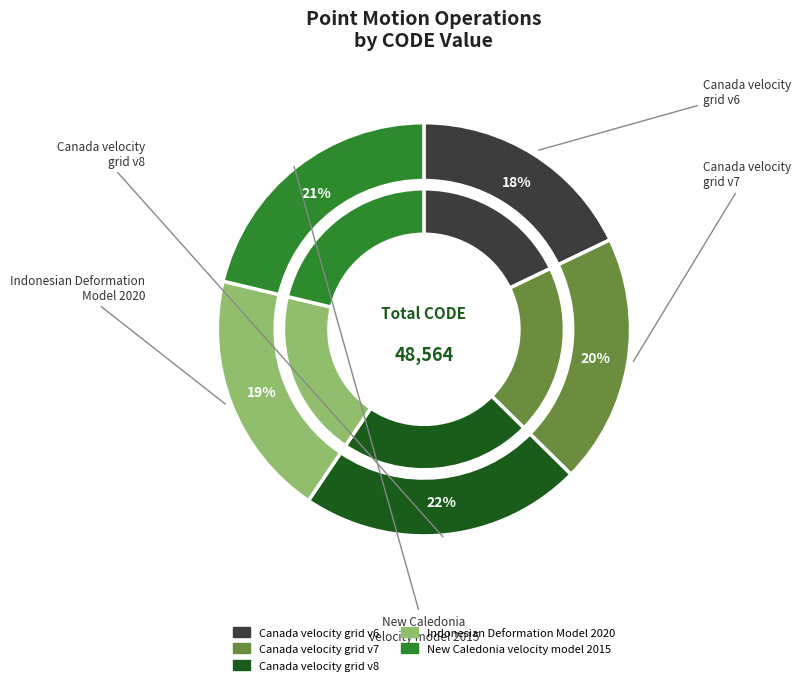

To the nearest percent, what is the difference between the largest and smallest slice percentages?

4%